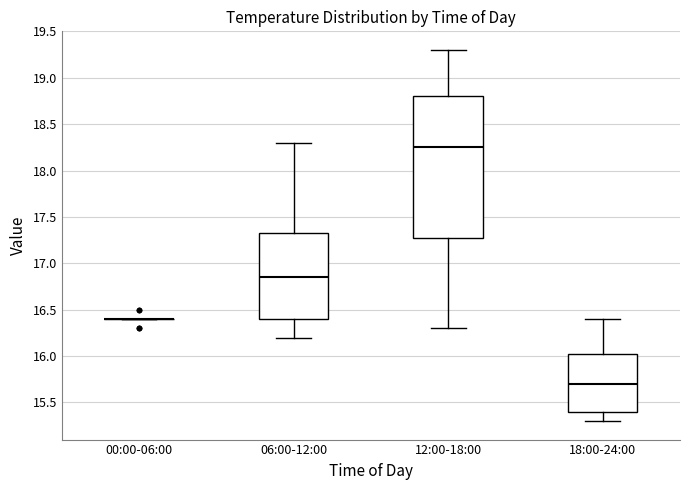

Reading left to right, read every box against the y-axis: the position of its median line, the range the box covers, and the ends of its whiskers. The values are not printed on the chart, so give them approximately, as read against the axis.

00:00-06:00: box collapsed to a line at 16.40, whiskers 16.40 to 16.40
06:00-12:00: median 16.85, box 16.40 to 17.35, whiskers 16.20 to 18.30
12:00-18:00: median 18.25, box 17.30 to 18.80, whiskers 16.30 to 19.30
18:00-24:00: median 15.70, box 15.40 to 16.05, whiskers 15.30 to 16.40